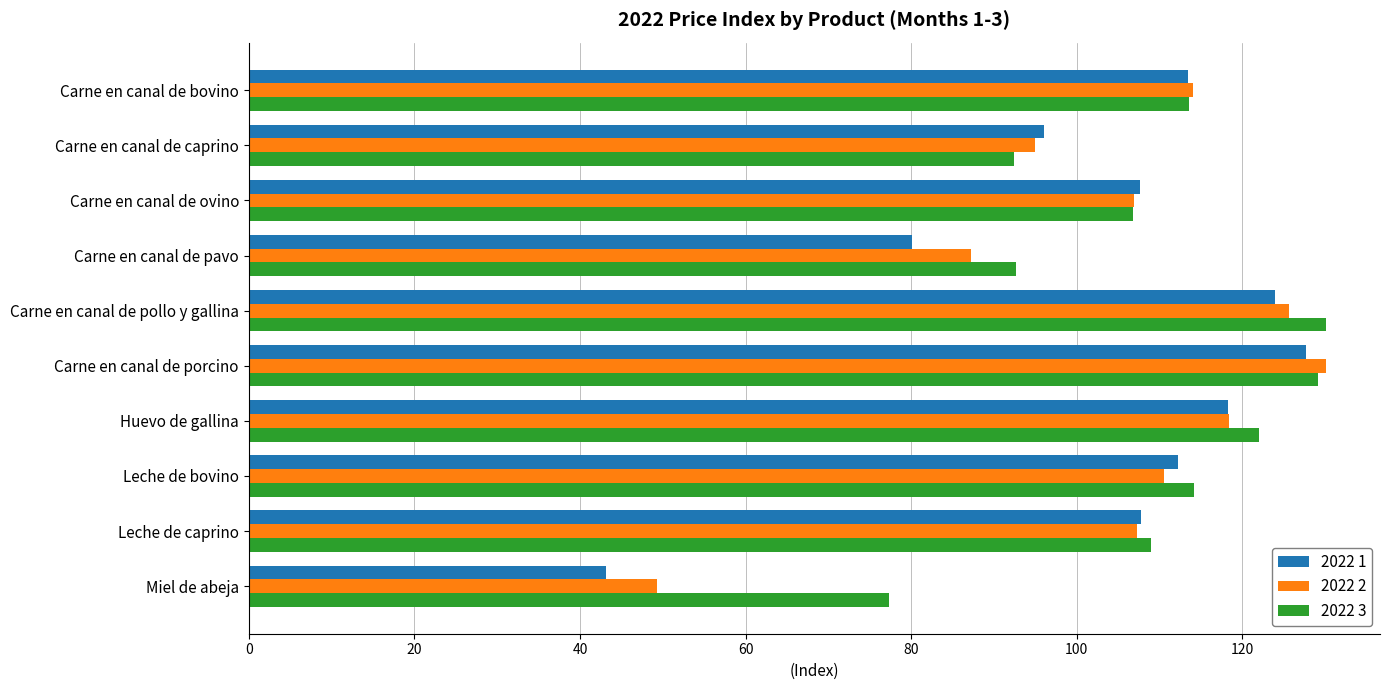

The 2022 2 series shows 45.8 at Carne en canal de ovino. True or false?

False